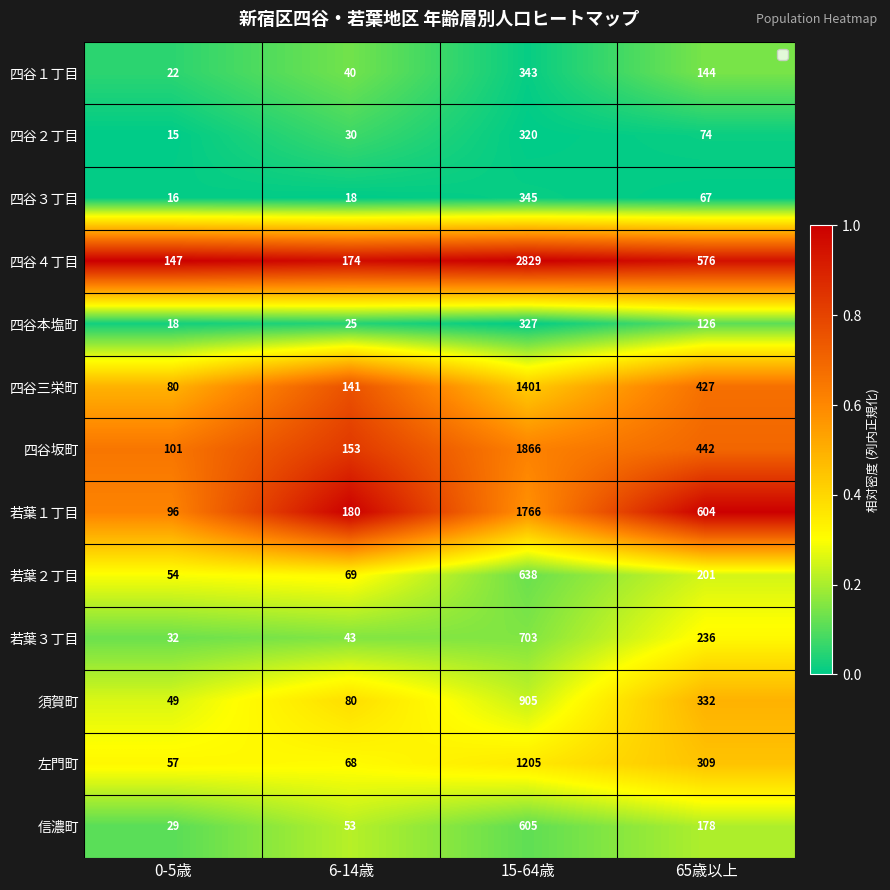

What is the sum of all 左門町 values?

1639